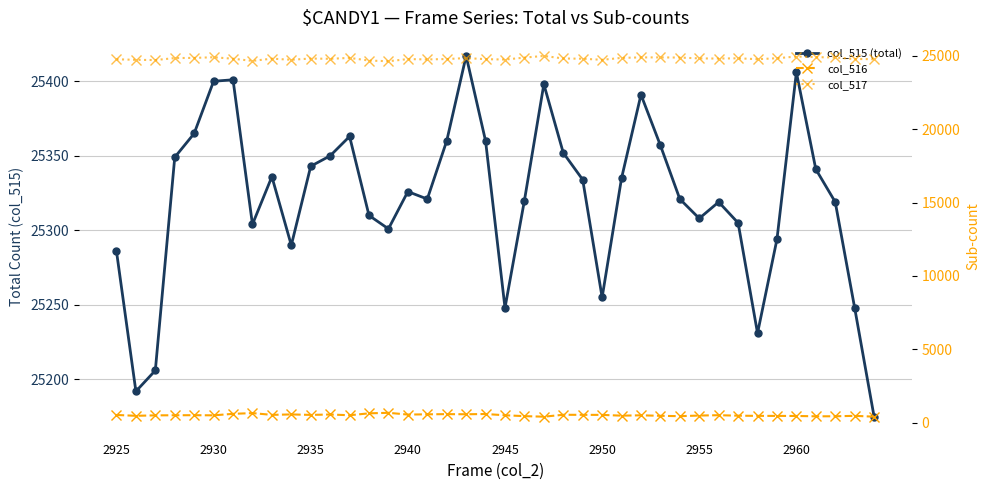

True or false: col_517 and col_516 cross at least once.

False